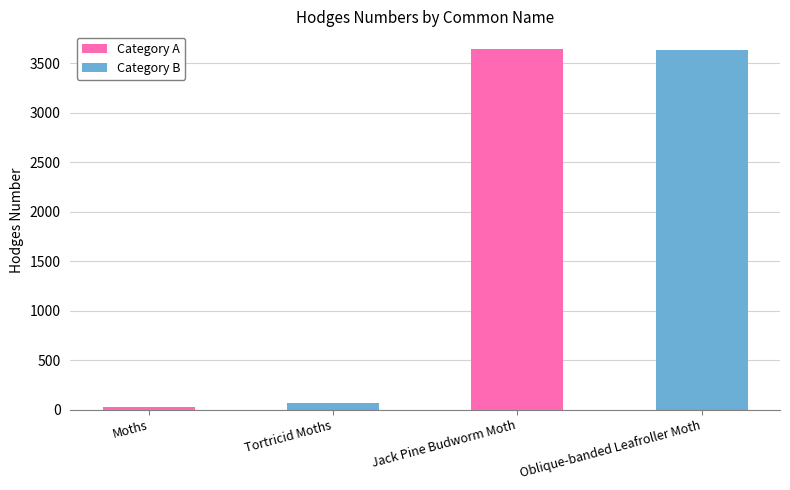

What is the greatest value displayed?

3643.0